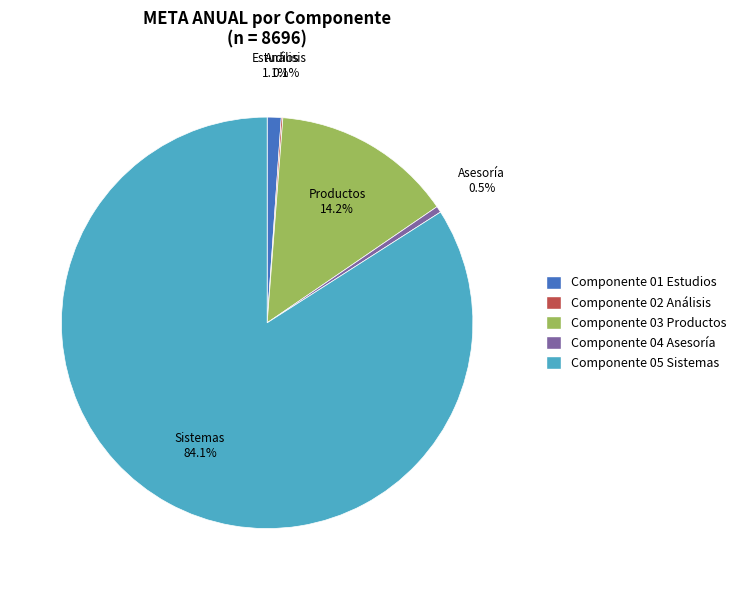

What percentage is the Componente 01 Estudios slice, to the nearest percent?

1%